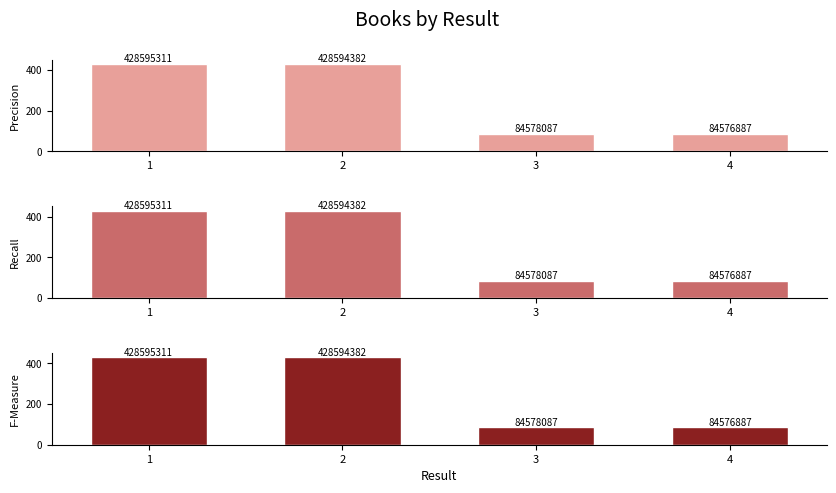

Rank the series at 2 from highest to lowest value.

Precision, Recall, F-Measure